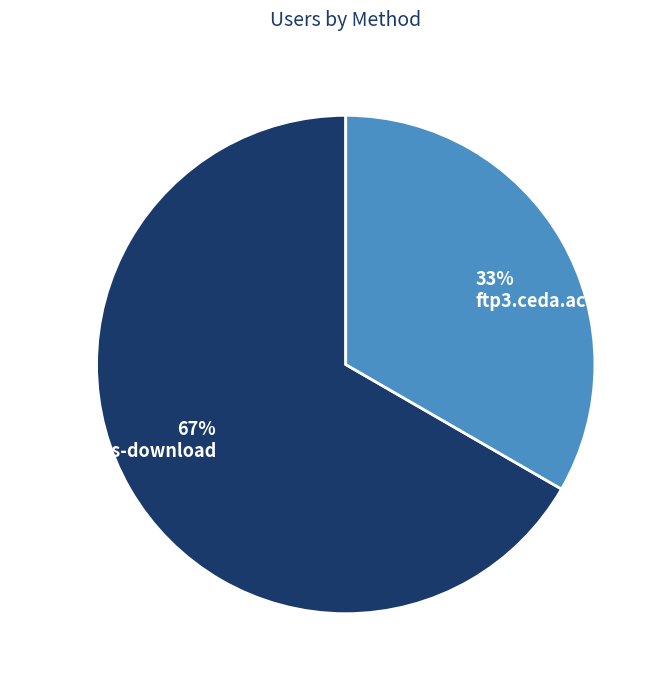

How many slices are in this pie chart?

2